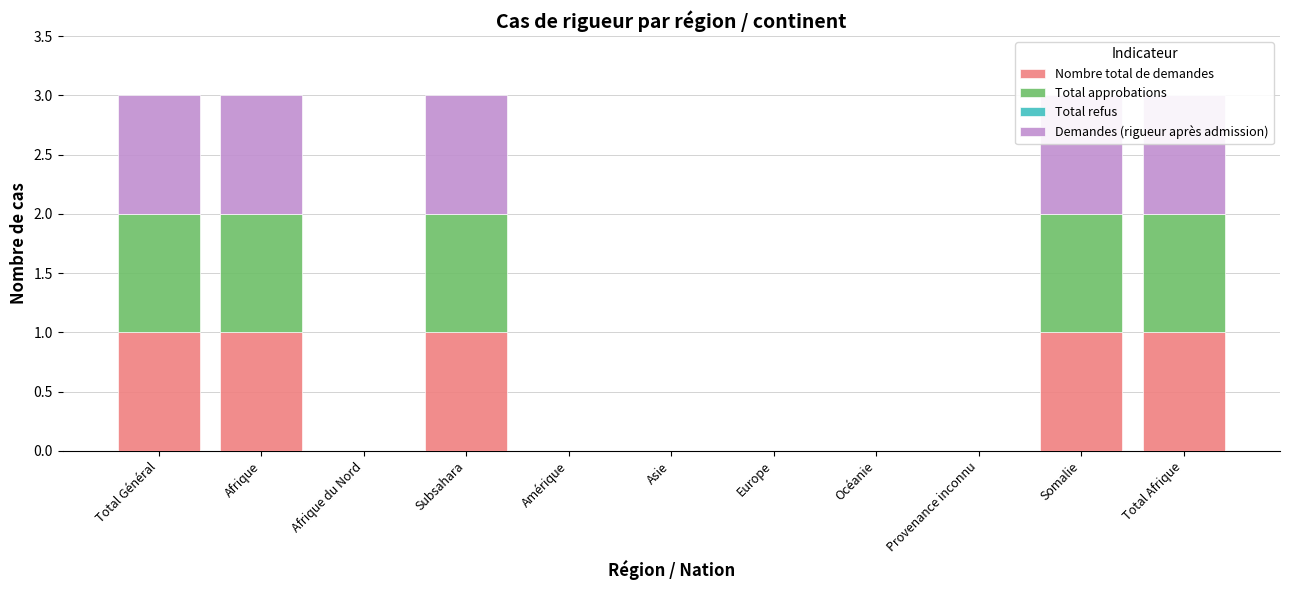

Which series has the widest spread of values?

Nombre total de demandes